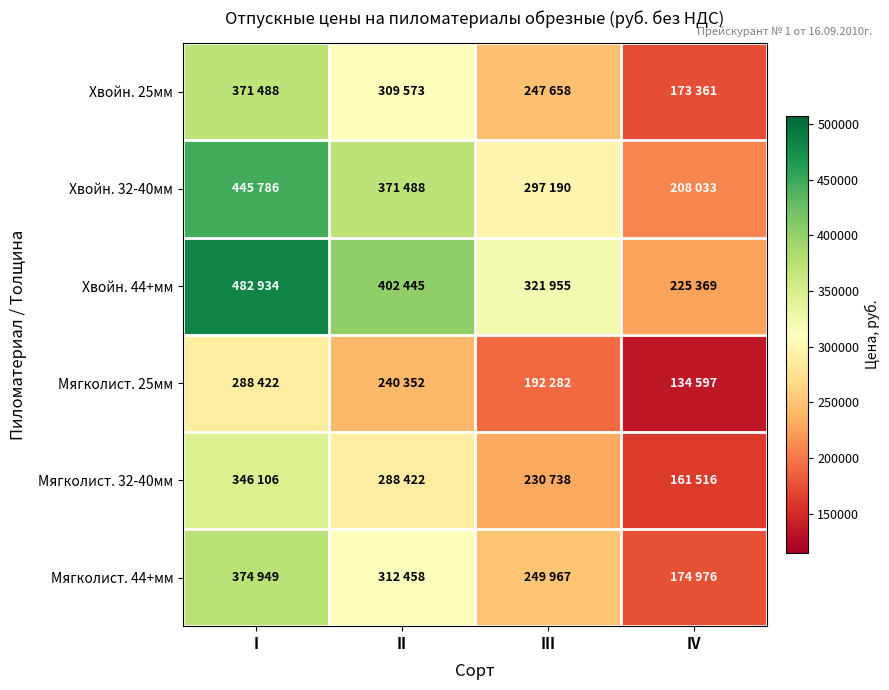

Which label corresponds to the largest value in the chart?

I